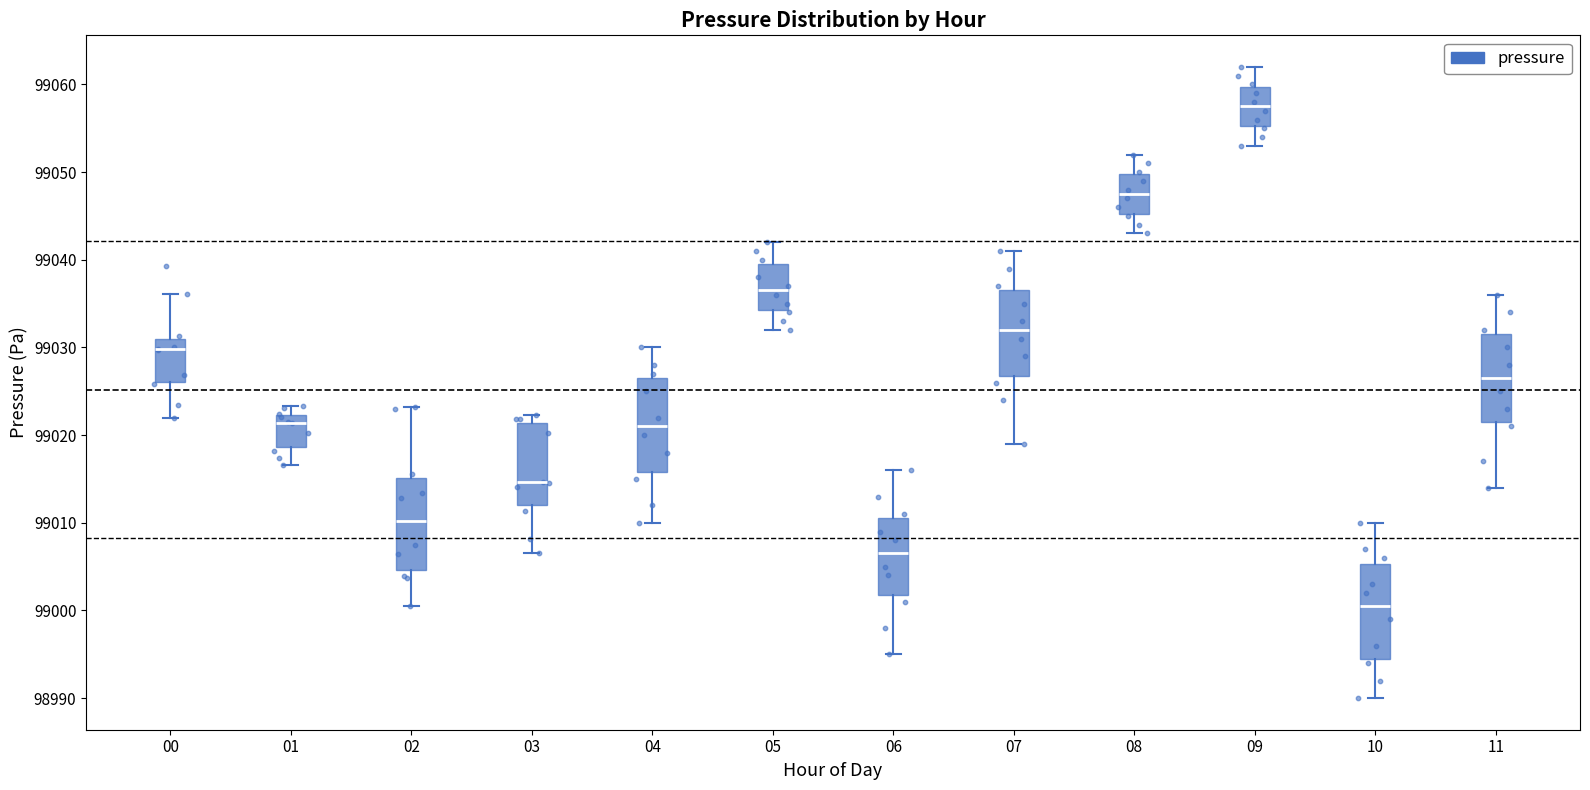

Where does the lower whisker of the box at x = 08 end on the y-axis? The values are not printed on the chart, so give them approximately, as read against the axis.

99043